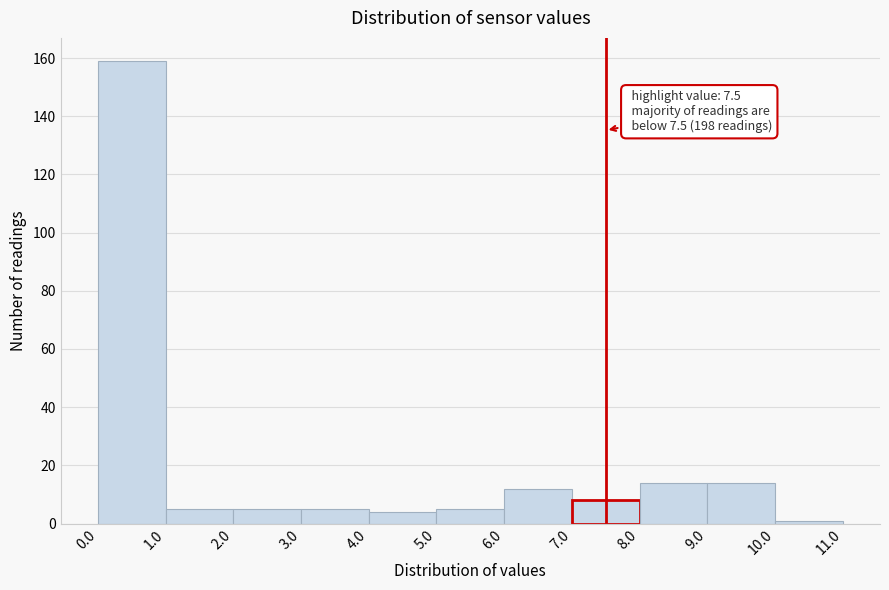

Over which range of the x-axis is the bar tallest?

0.0 to 1.0